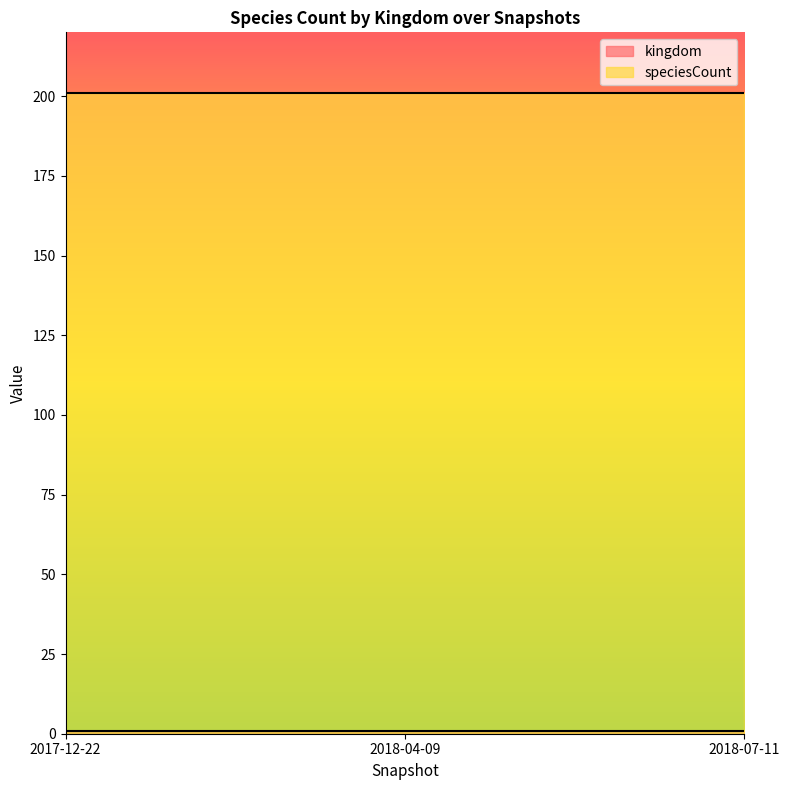

List the series in order of their peak value, highest first.

speciesCount, kingdom